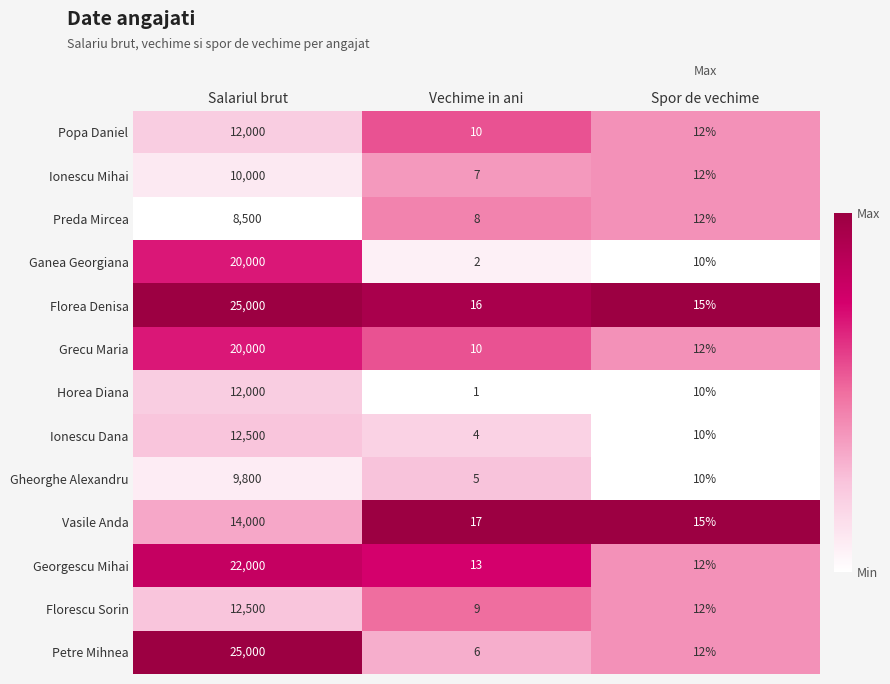

What is the difference between the highest and lowest values at Vechime in ani?

16